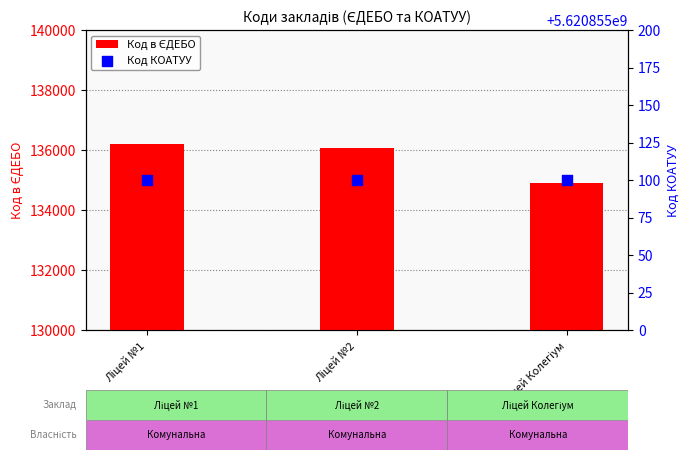

Which series reaches the minimum Y coordinate?

Код в ЄДЕБО